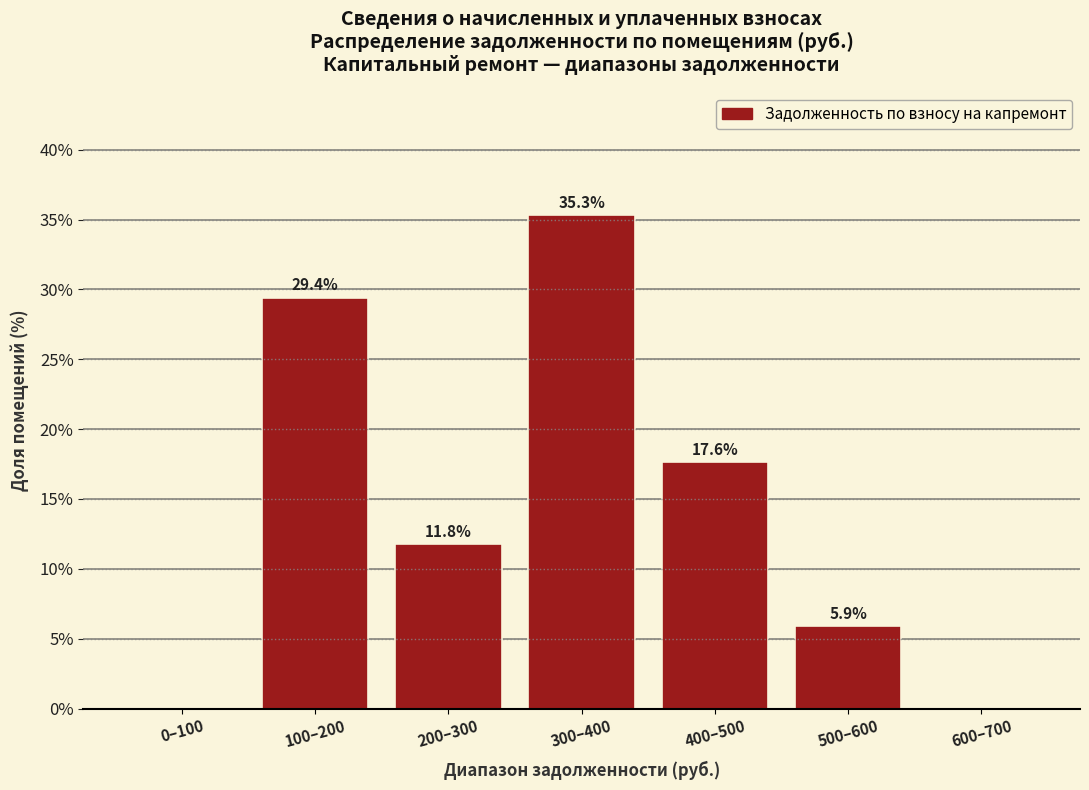

Reading right to left, list all the values displayed in this chart.

600–700=0.0	500–600=5.9	400–500=17.6	300–400=35.3	200–300=11.8	100–200=29.4	0–100=0.0